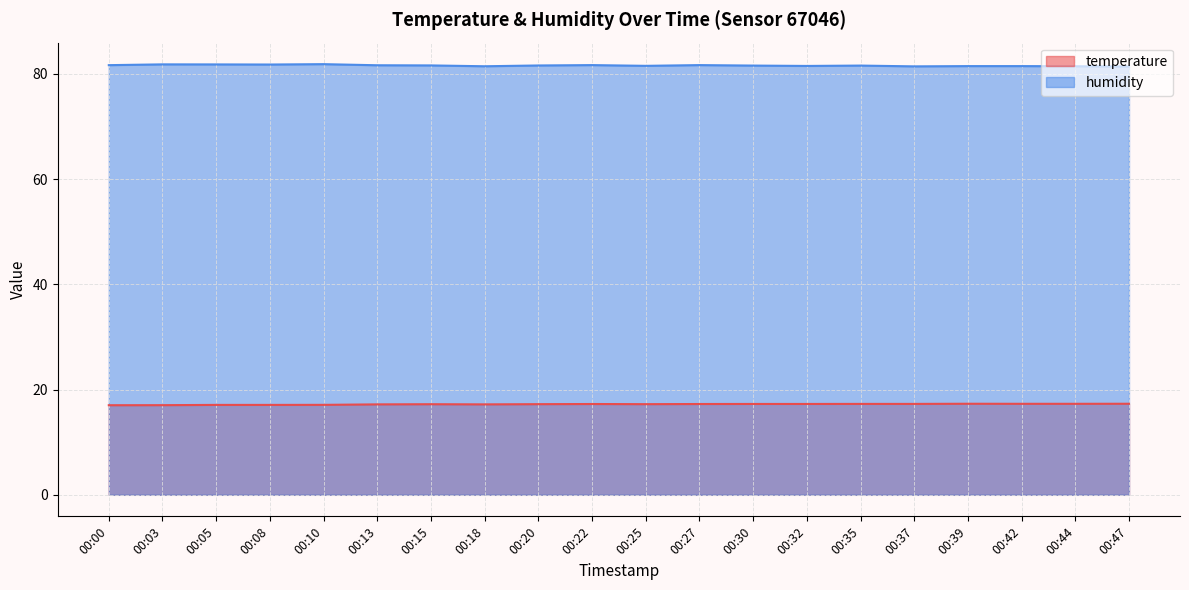

True or false: humidity and temperature intersect in this chart.

False